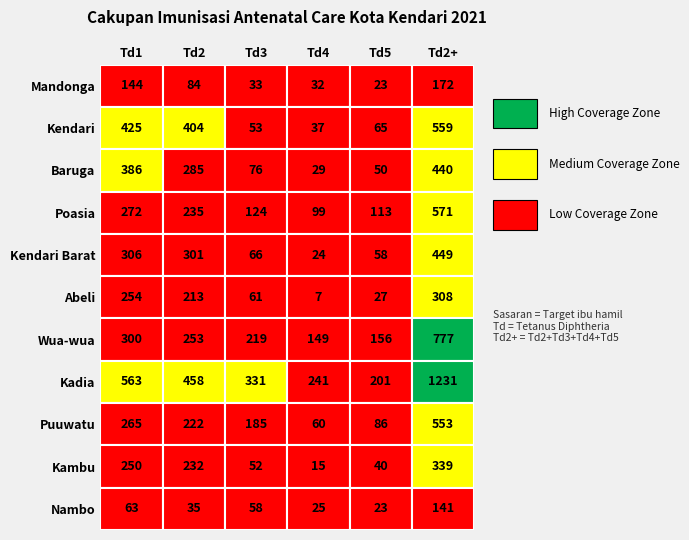

Where does the Kadia series first go above 458?

Td1